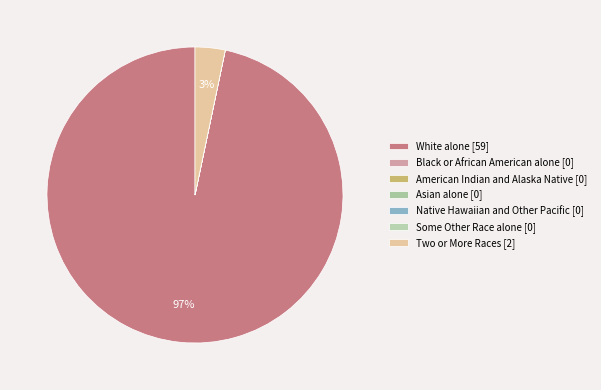

Which category has the smallest portion of the pie?

Black or African American alone